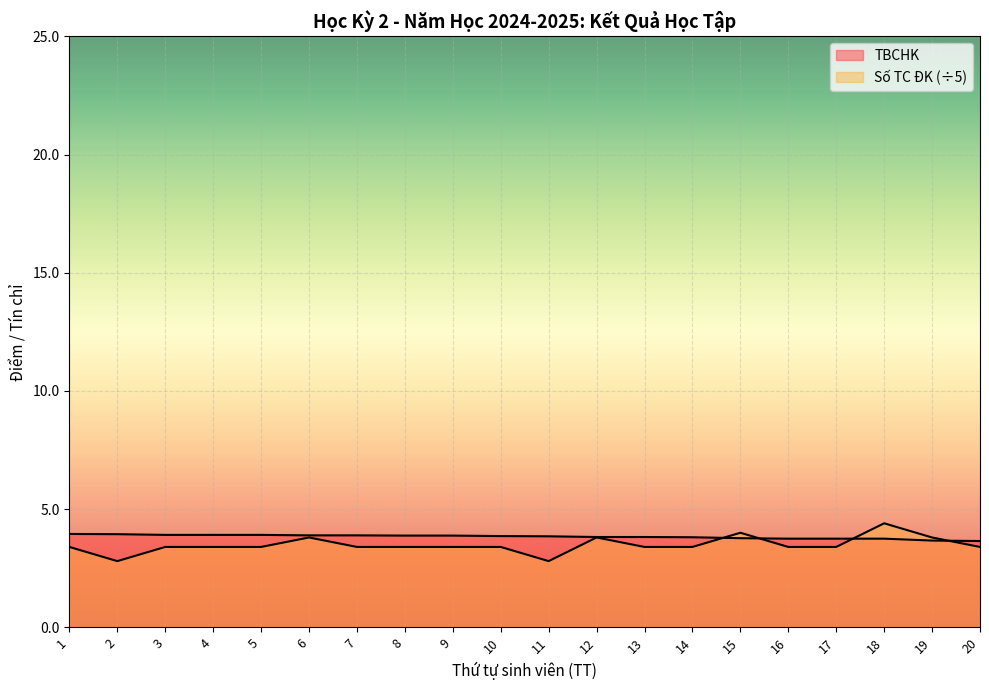

What is the total value across all series at 13?

7.2